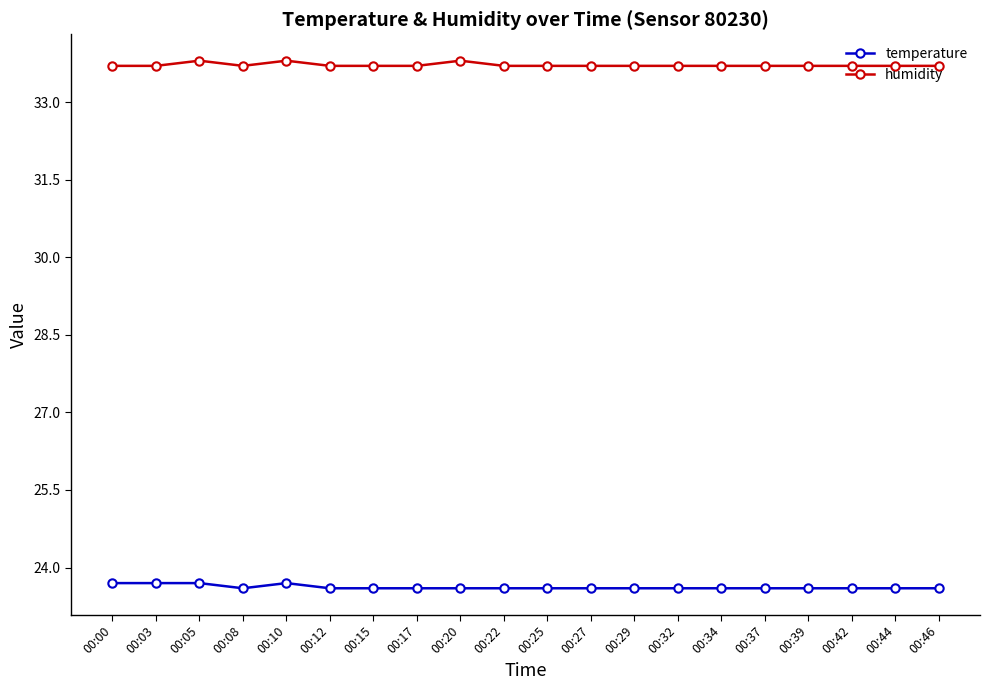

The humidity series shows 48.3 at 00:39. True or false?

False